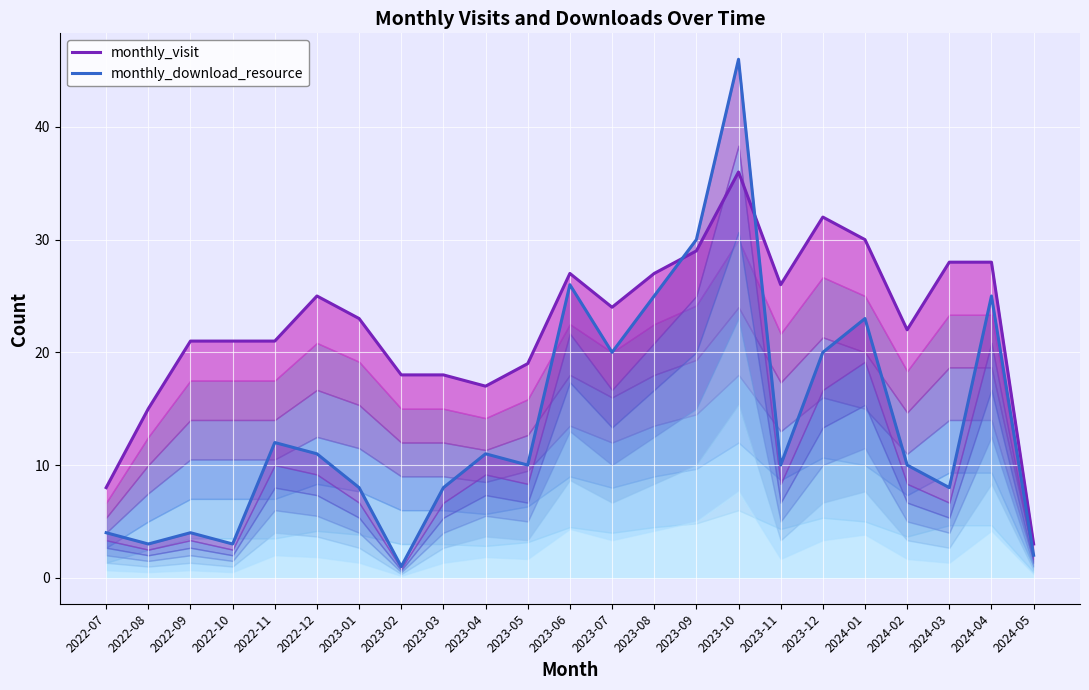

Read the monthly_visit value at 2023-09.

29